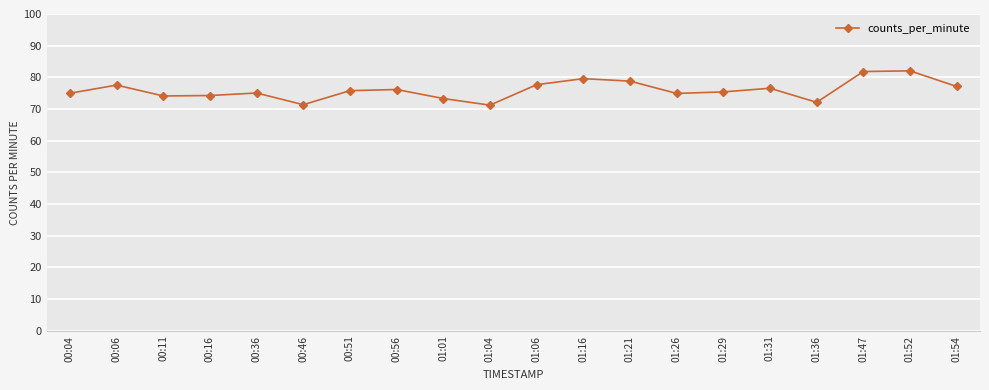

What is the smallest value displayed?

71.2